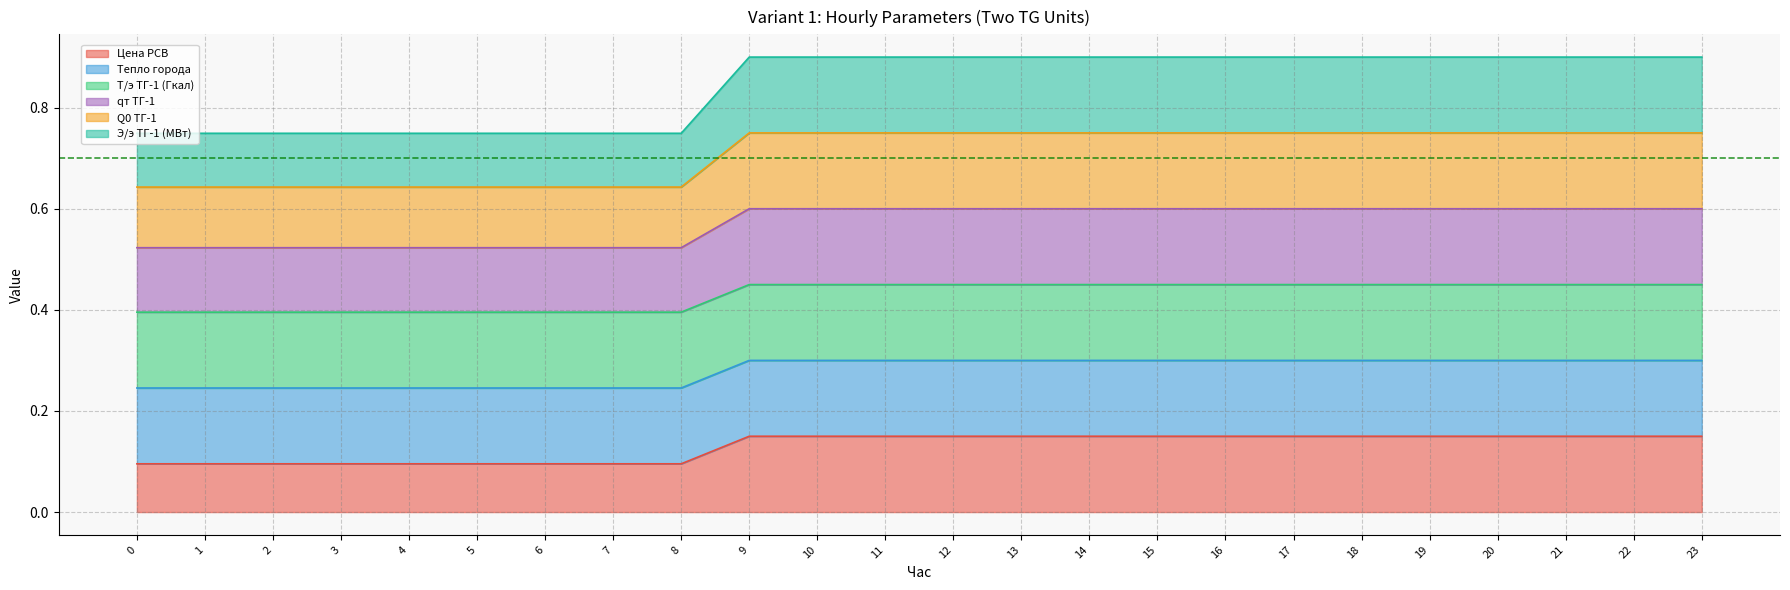

How many lines are shown in the chart?

6